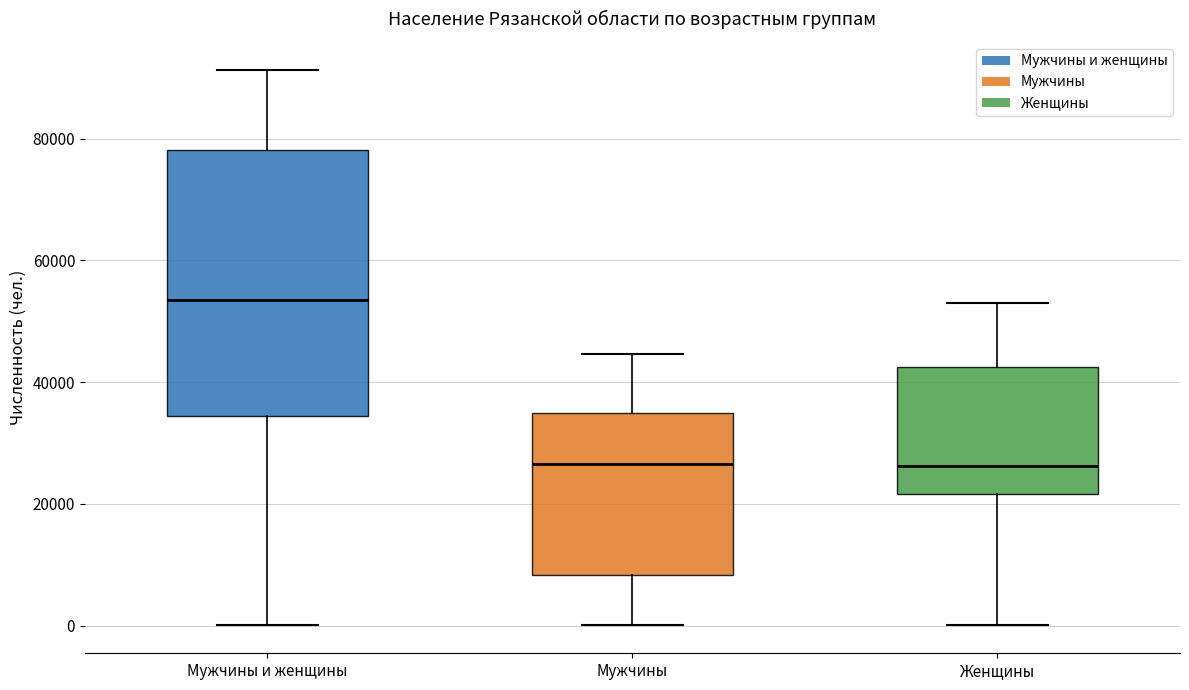

Reading left to right, transcribe this box plot: for each box, give where its median line is, the range the box spans, and where its two whiskers end, as read against the y-axis. The values are not printed on the chart, so give them approximately, as read against the axis.

Мужчины и женщины: median 54000, box 34000 to 78000, whiskers 0 to 92000
Мужчины: median 26000, box 8000 to 34000, whiskers 0 to 44000
Женщины: median 26000, box 22000 to 42000, whiskers 0 to 54000